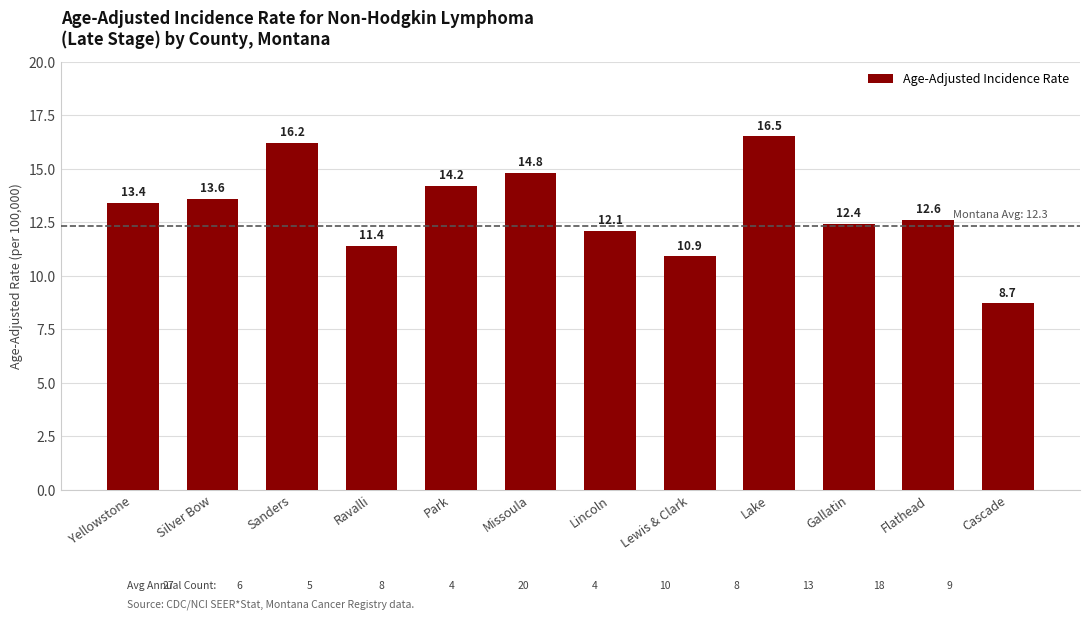

Reading left to right, what are all the values shown in this chart?

Yellowstone=13.4	Silver Bow=13.6	Sanders=16.2	Ravalli=11.4	Park=14.2	Missoula=14.8	Lincoln=12.1	Lewis & Clark=10.9	Lake=16.5	Gallatin=12.4	Flathead=12.6	Cascade=8.7